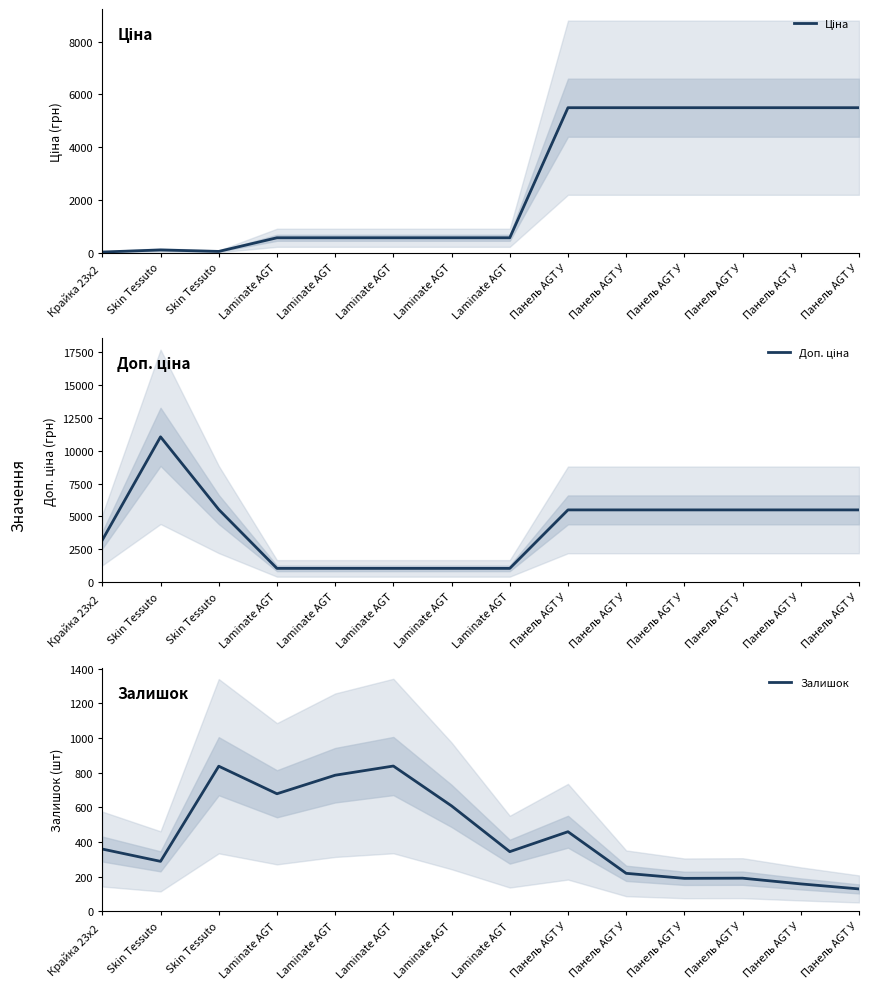

Where is Залишок nearest to the value 484?

Панель AGT У